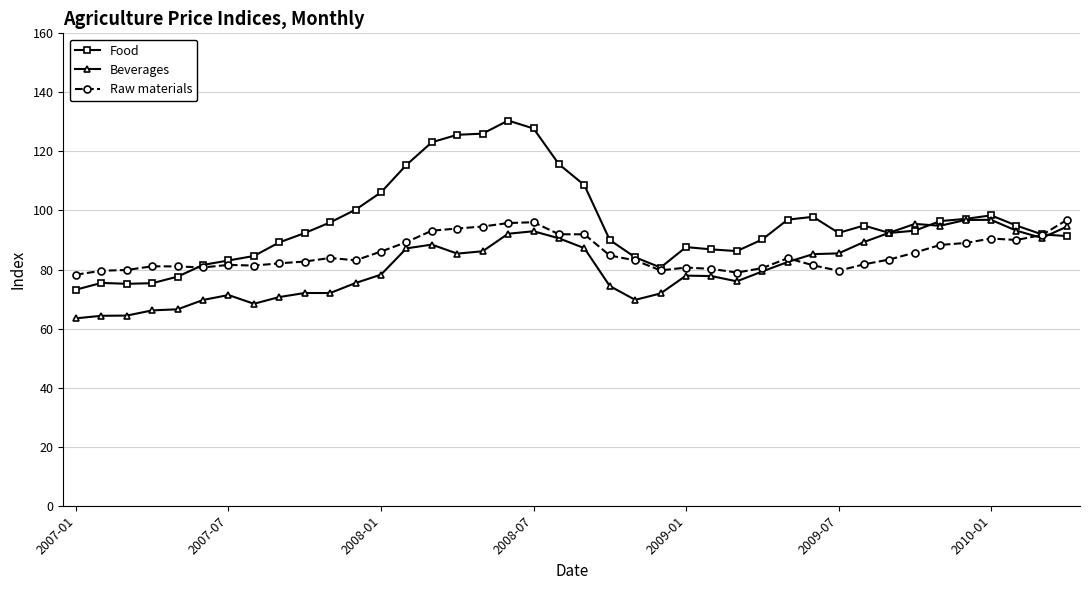

What is the value of the Food point at the 35th from the left?

96.4